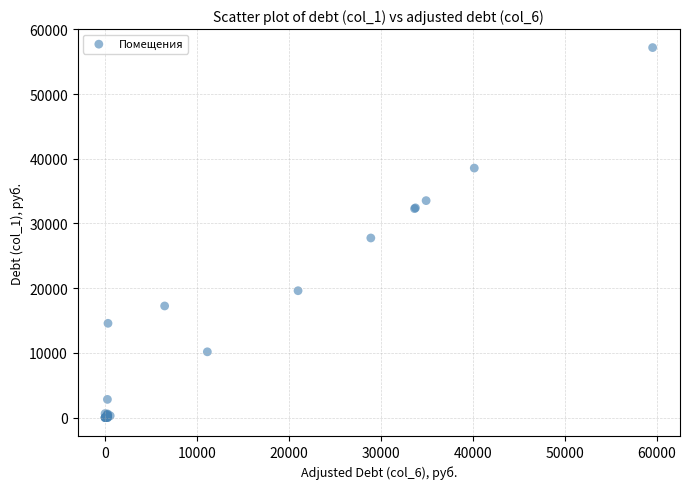

What Y value in the scatter plot is closest to 28589?

27751.1